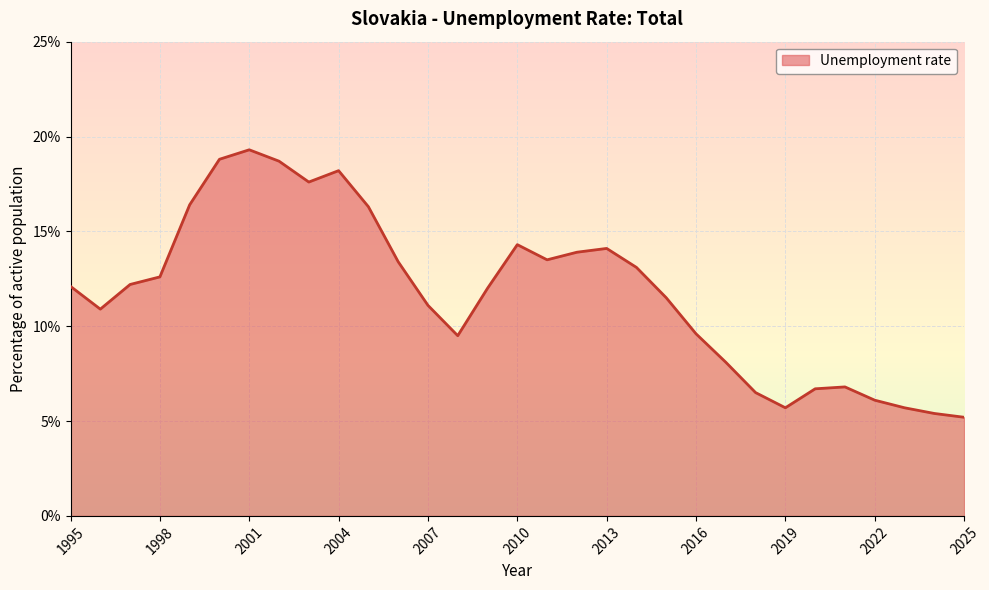

How many interior local valleys (lower than both neighbors) does the data have?

5